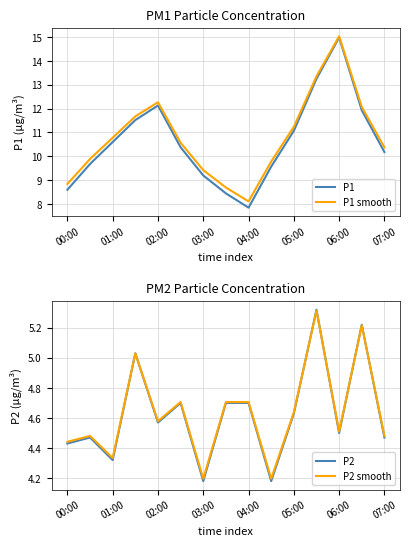

Where does the P1 series first go above 10?

01:00